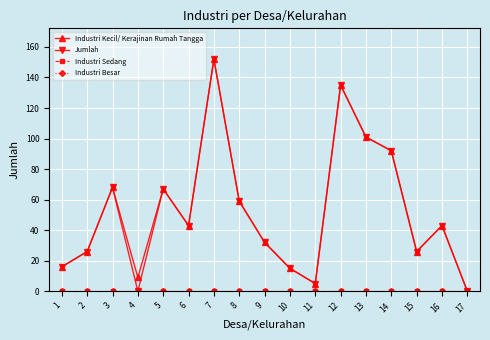

Reading left to right, transcribe all the data shown in this chart.

Industri Kecil/ Kerajinan Rumah Tangga: 1=16	2=26	3=68	4=9	5=67	6=43	7=152	8=59	9=32	10=15	11=5	12=135	13=101	14=92	15=26	16=43	17=0
Jumlah: 1=16	2=26	3=68	4=0	5=67	6=43	7=152	8=59	9=32	10=15	11=5	12=135	13=101	14=92	15=26	16=43	17=0
Industri Sedang: 1=0	2=0	3=0	4=0	5=0	6=0	7=0	8=0	9=0	10=0	11=0	12=0	13=0	14=0	15=0	16=0	17=0
Industri Besar: 1=0	2=0	3=0	4=0	5=0	6=0	7=0	8=0	9=0	10=0	11=0	12=0	13=0	14=0	15=0	16=0	17=0